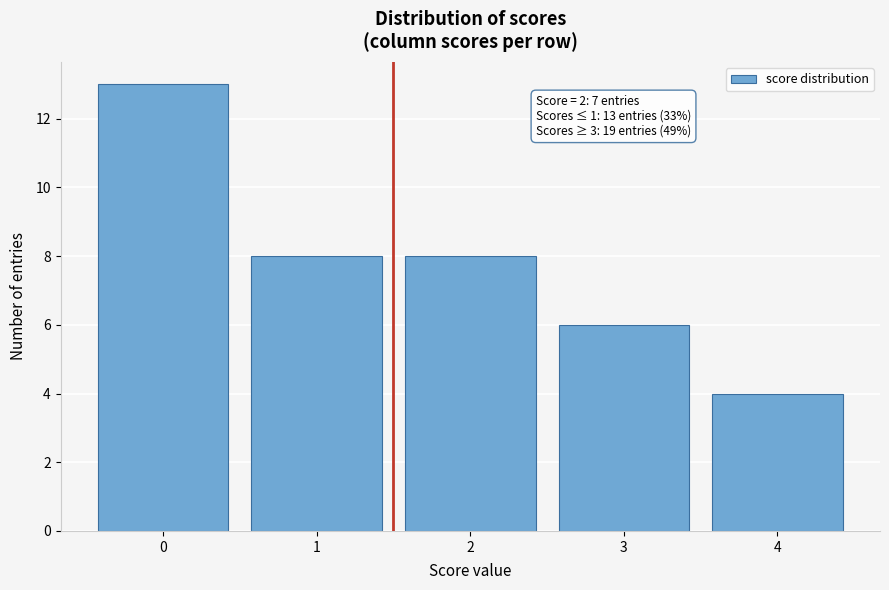

Reading right to left, transcribe all the data shown in this chart.

4=4	3=6	2=8	1=8	0=13